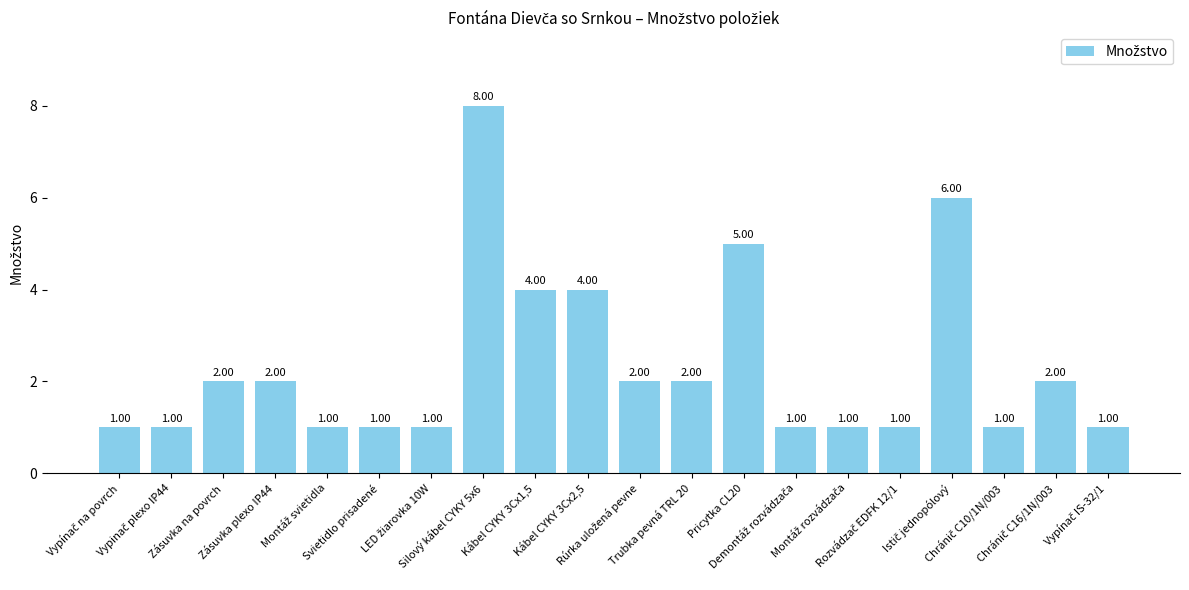

What is the value of the 8th bar from the left?

8